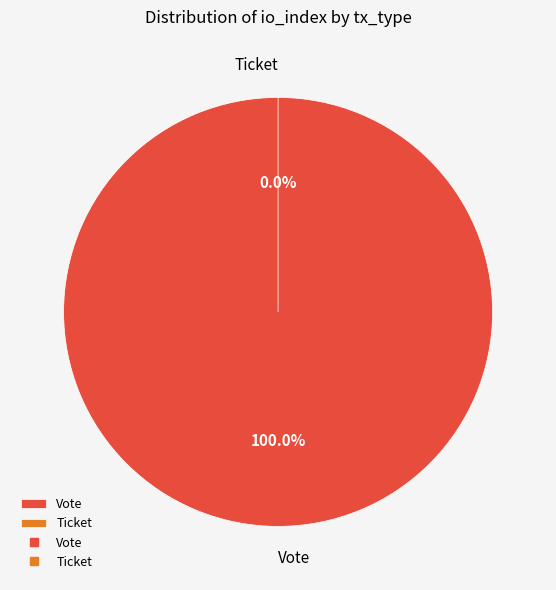

Rank the categories by value from lowest to highest.

Ticket, Vote